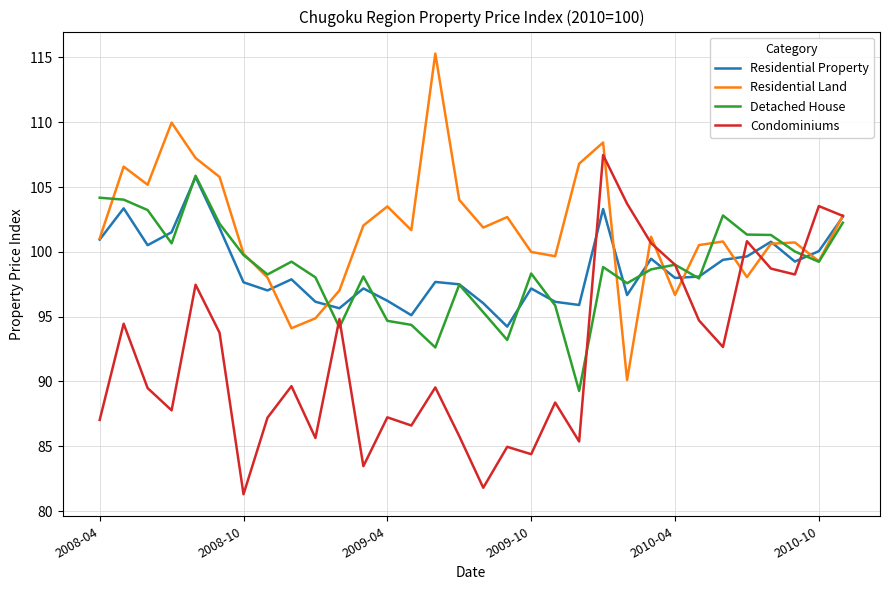

What is the maximum value shown in the chart?

115.3